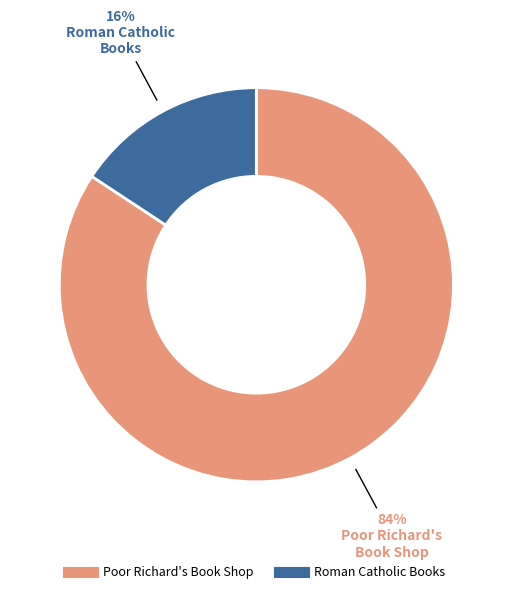

Which has a higher value, Roman Catholic Books or Poor Richard's Book Shop?

Poor Richard's Book Shop